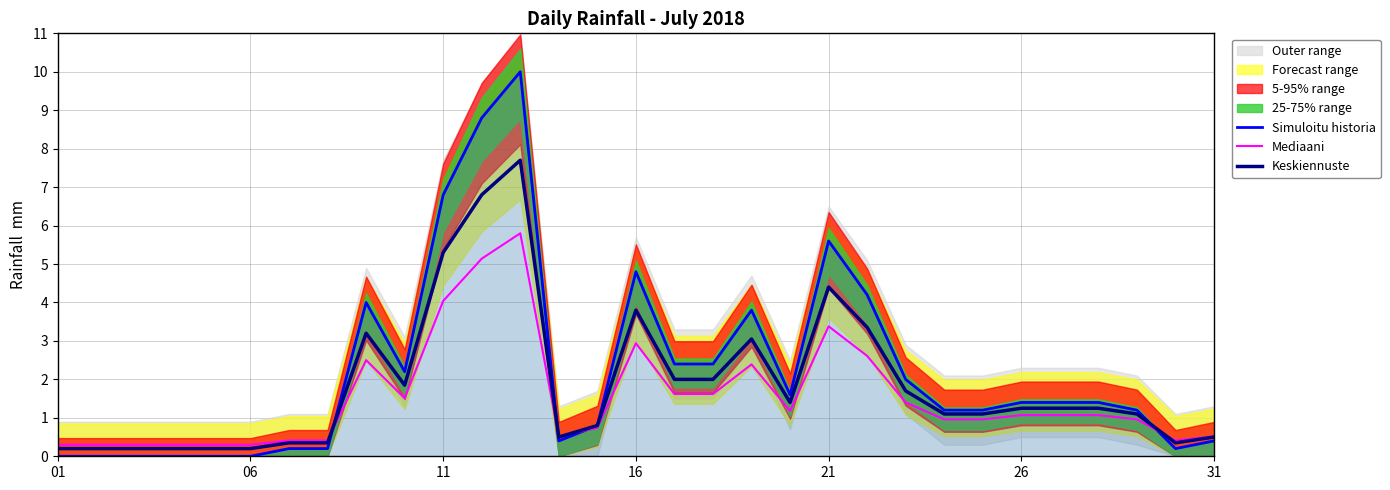

At which label is Simuloitu historia closest to 5?

16